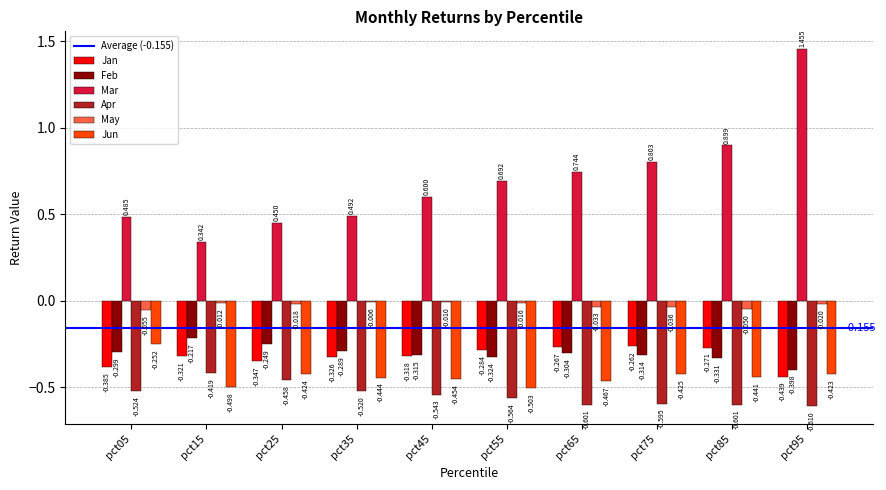

Is the value of May at pct95 greater than the value of Jan at pct15?

Yes